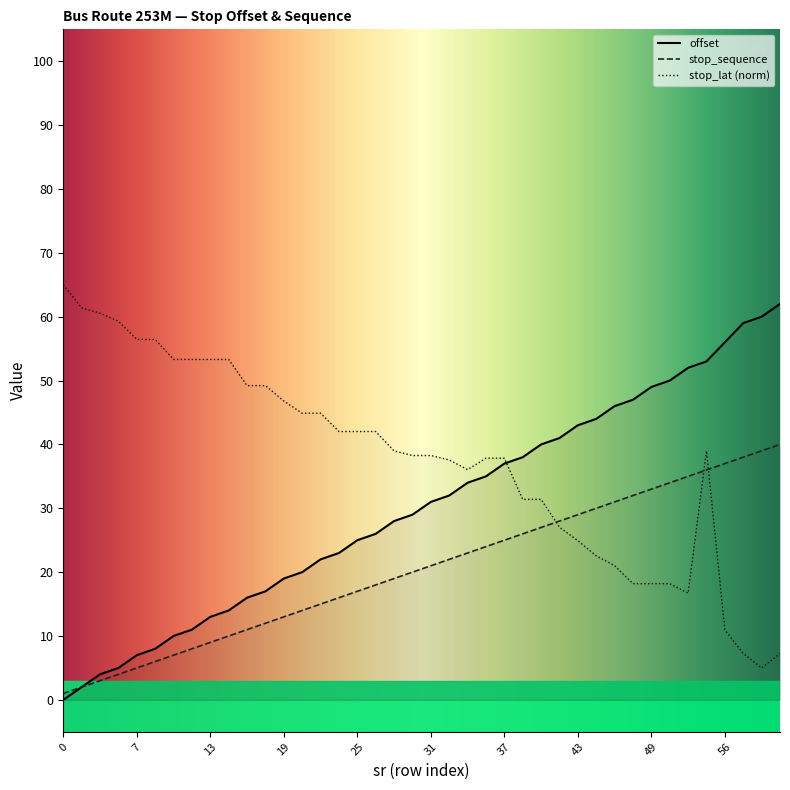

What is the average value of the stop_sequence series?

20.5